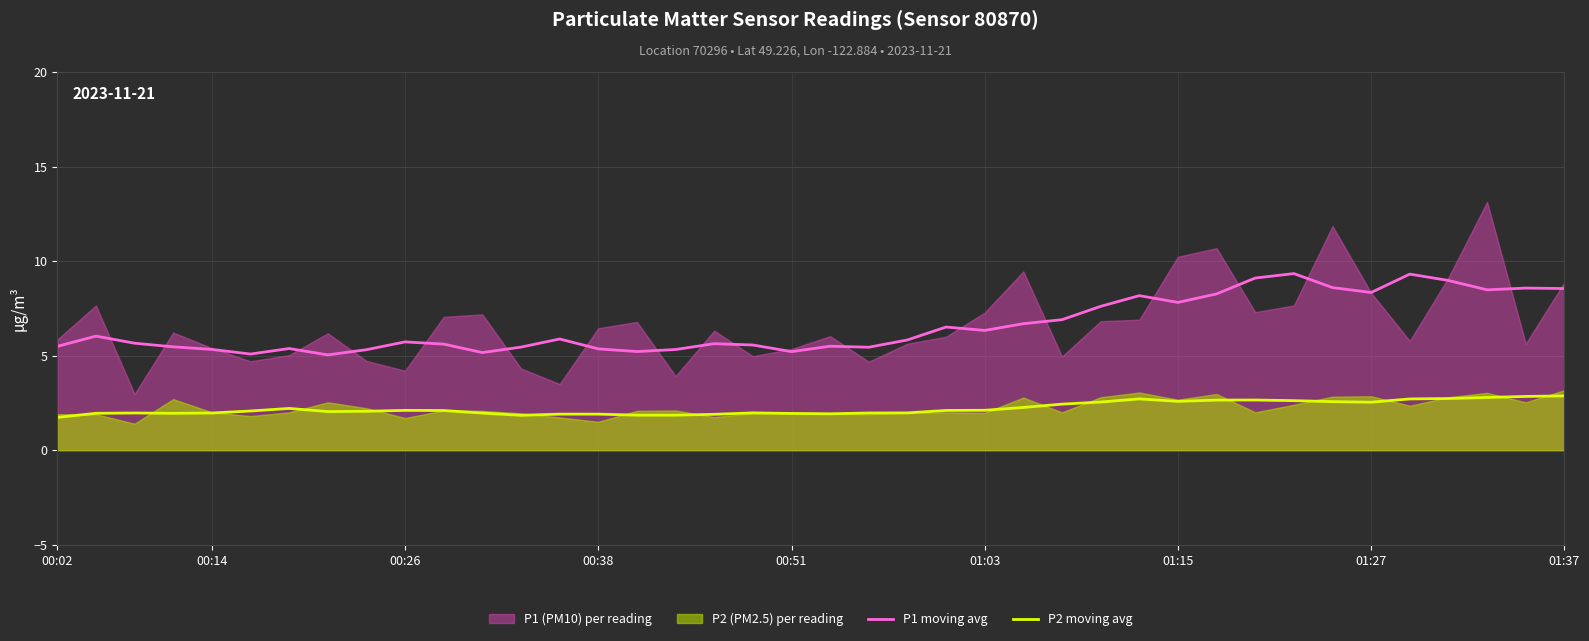

Is it true that P1 moving avg equals 7.4 at 00:02?

False